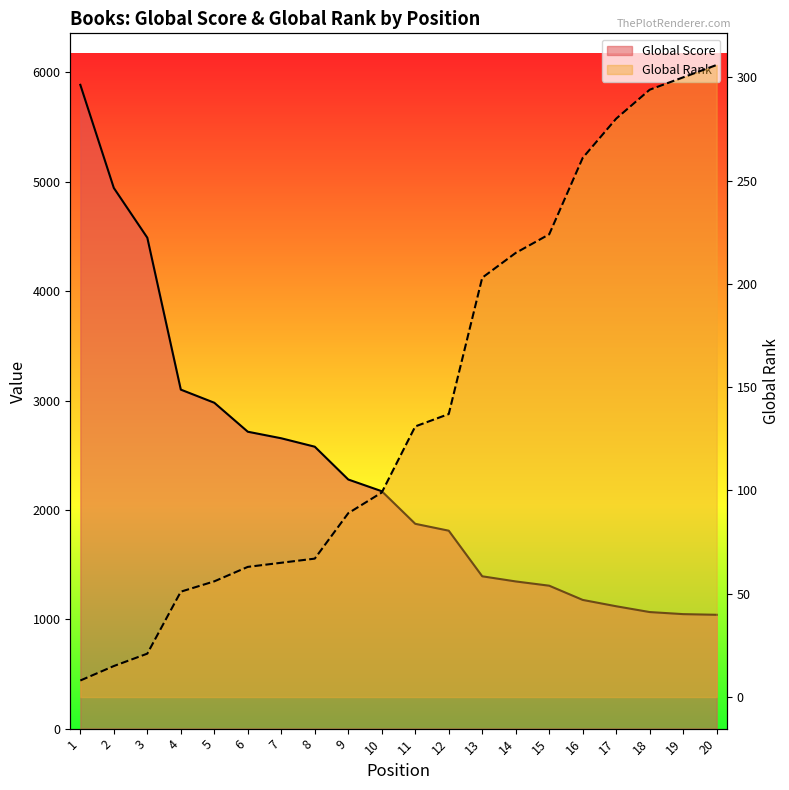

The value of Global Score at 20 is 1838. True or false?

False